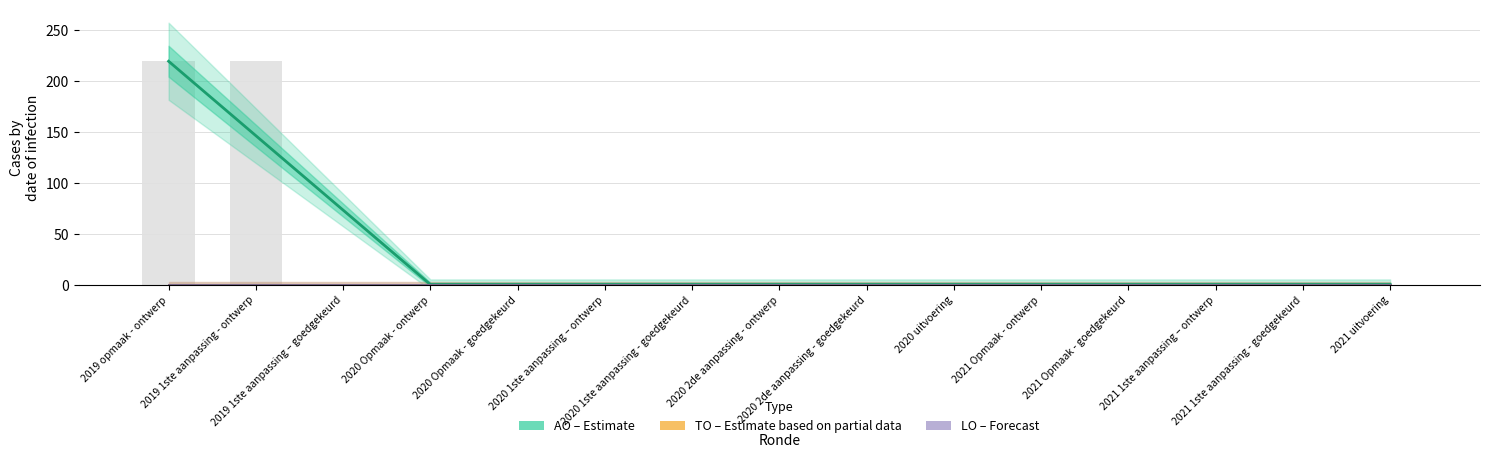

Reading left to right, transcribe all the data shown in this chart.

AO (Estimate): 219	146	73	0	0	0	0	0	0	0	0	0	0	0	0
TO (Estimate based on partial data): 0	0	0	0	0	0	0	0	0	0	0	0	0	0	0
LO (Forecast): 0	0	0	0	0	0	0	0	0	0	0	0	0	0	0